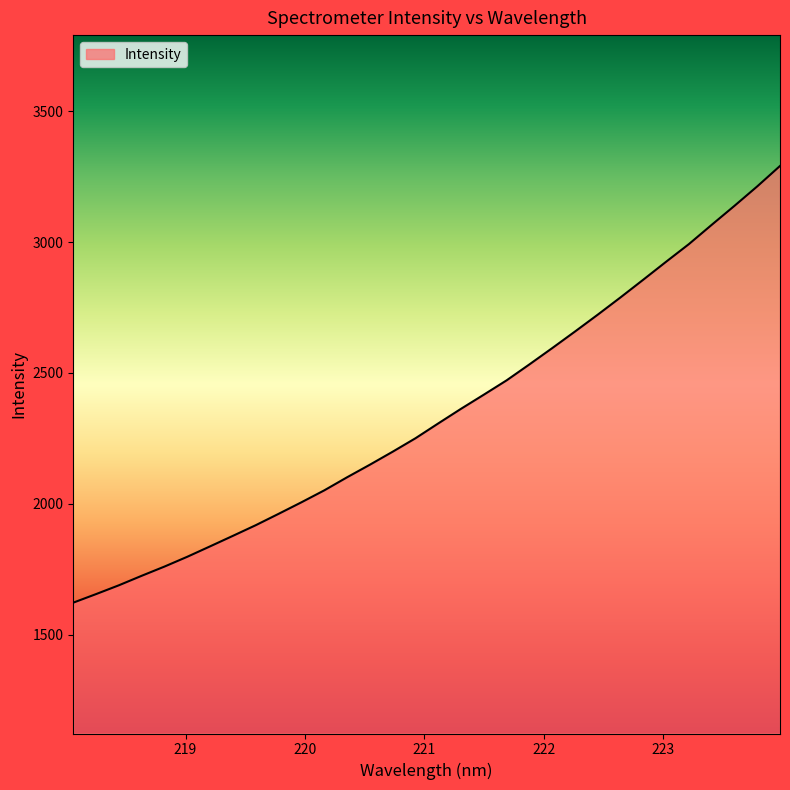

True or false: there are more than 2 points higher than both neighbors.

False